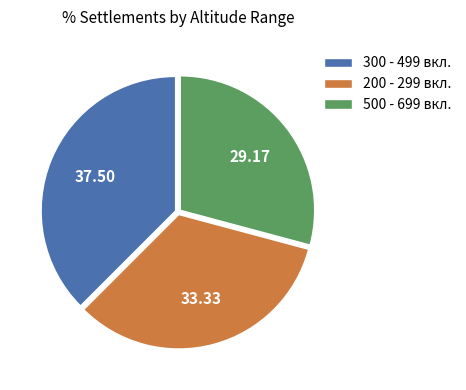

Rank the categories by value from lowest to highest.

500 - 699 вкл., 200 - 299 вкл., 300 - 499 вкл.